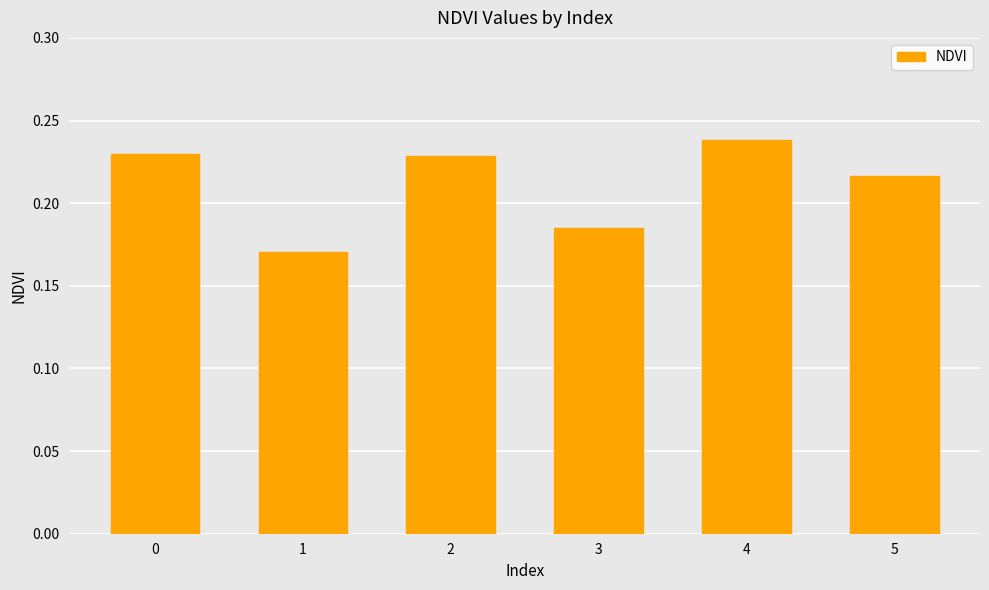

True or false: the data shows 0.3 at 5.

False